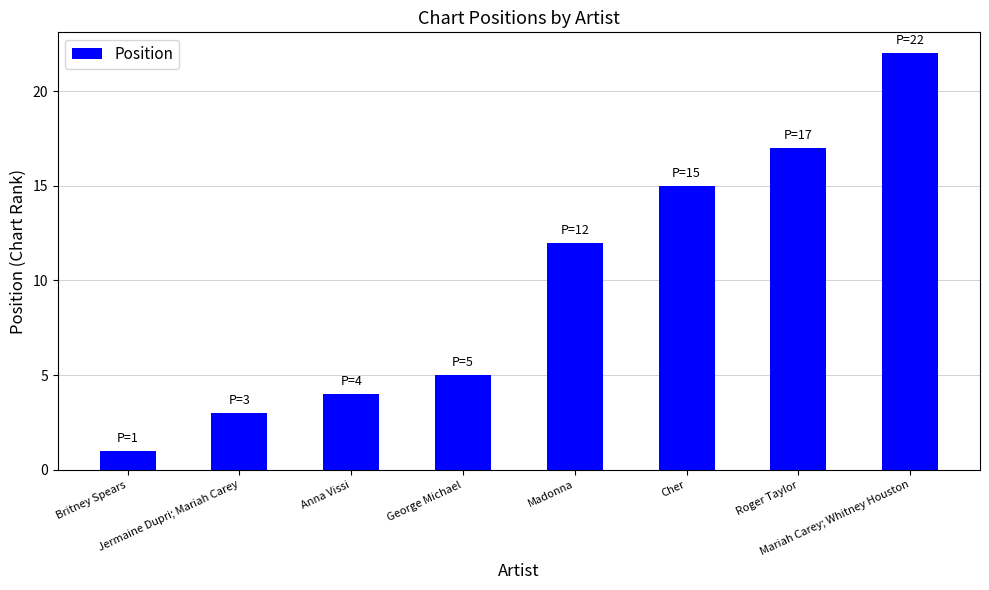

Are the bars horizontal?

No